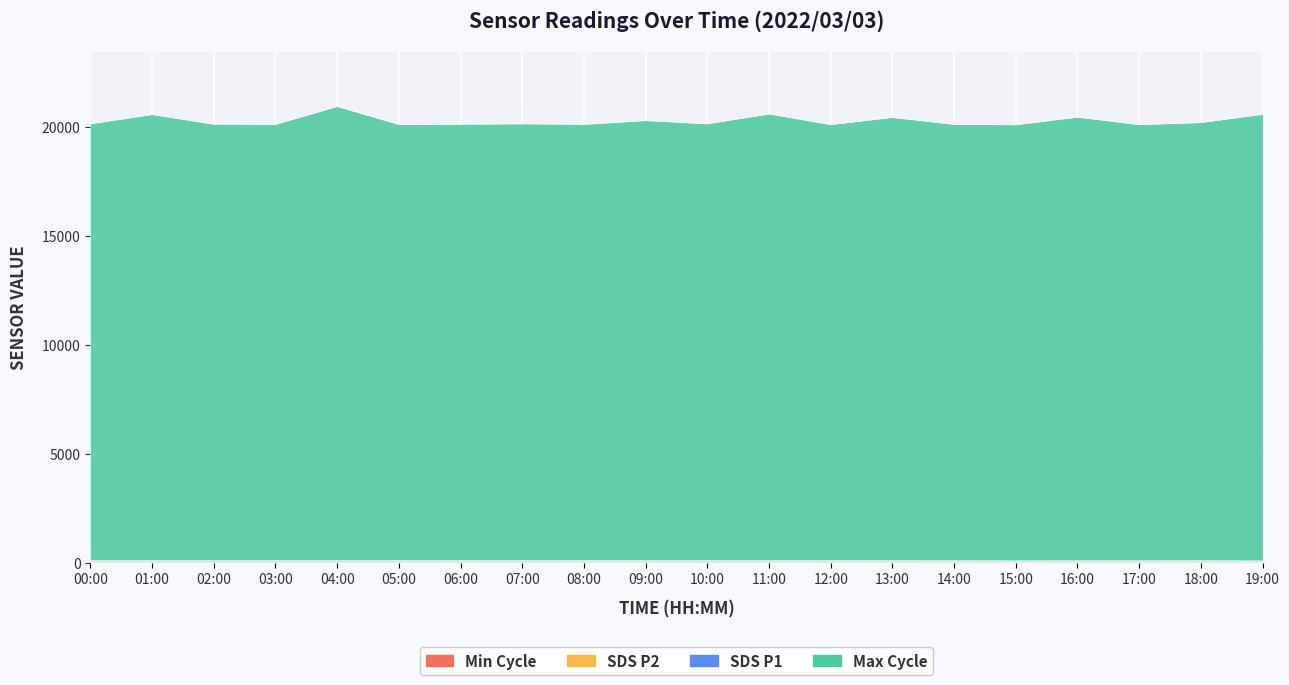

Which series has the largest total across all categories?

Max_cycle